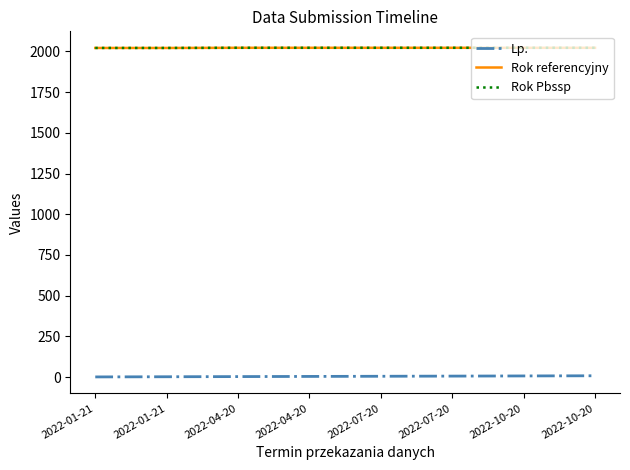

Rank the categories by Lp. value from lowest to highest.

2022-01-21, 2022-01-21, 2022-04-20, 2022-04-20, 2022-07-20, 2022-07-20, 2022-10-20, 2022-10-20